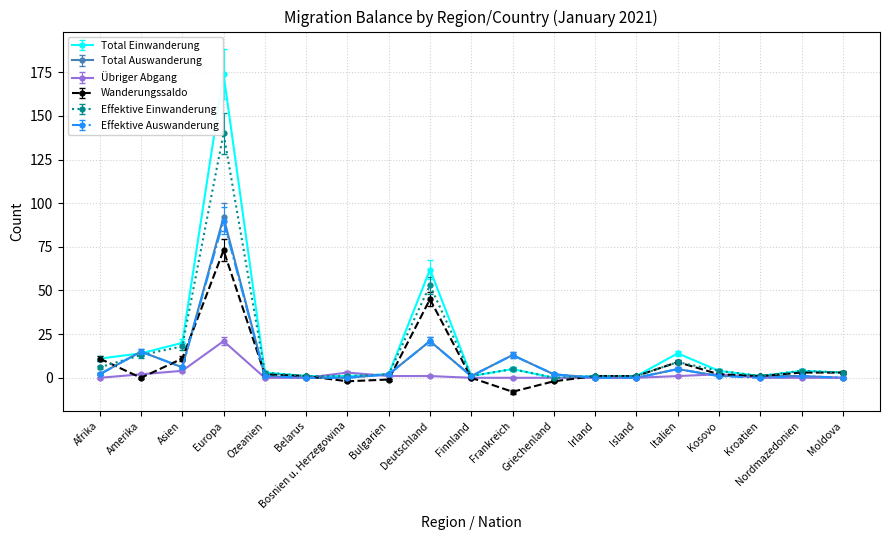

What is the spread (max minus min) of values at Amerika?

15